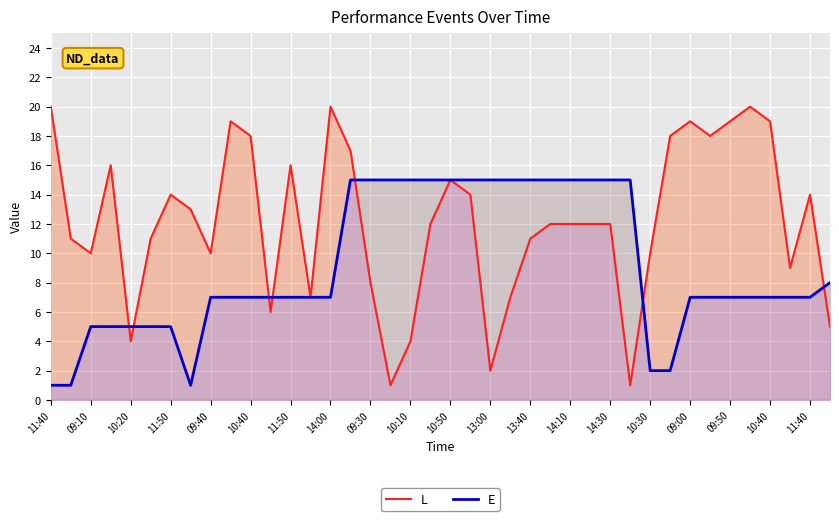

What is the total value across all series at 10:40?

25